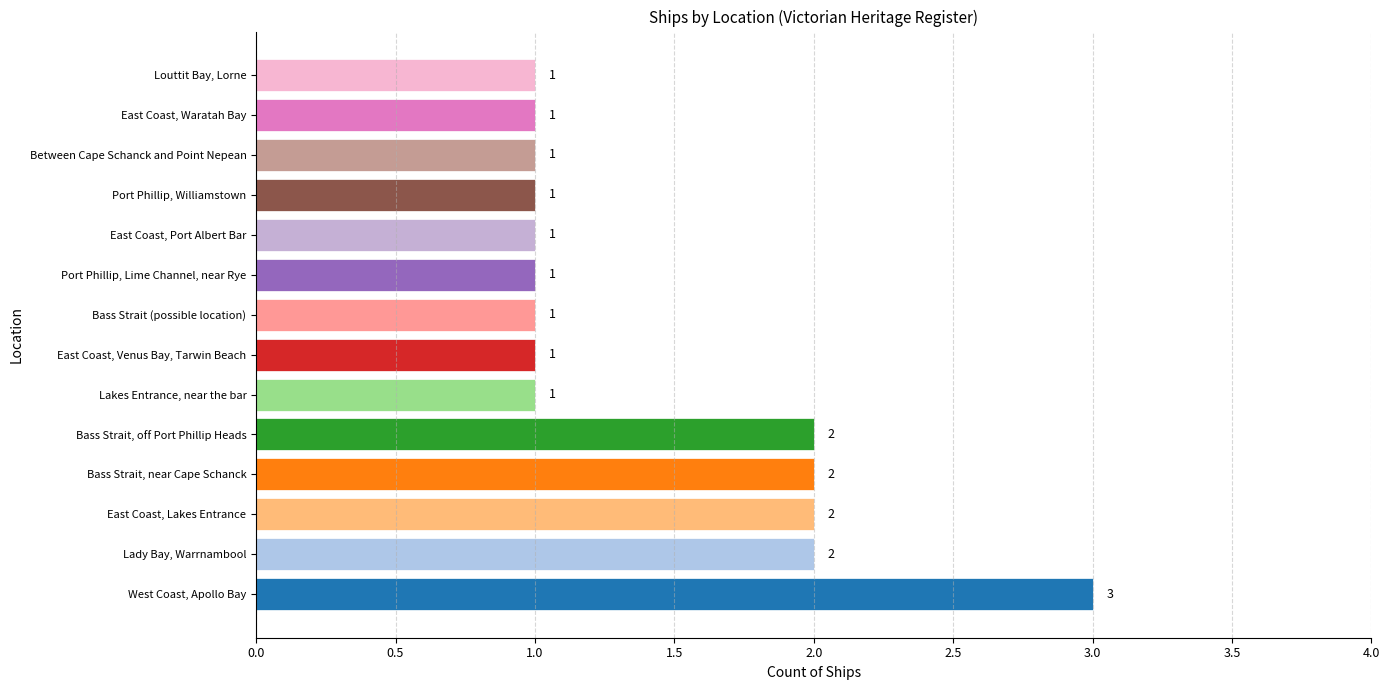

What is the sum of the values at East Coast, Waratah Bay and East Coast, Lakes Entrance?

3